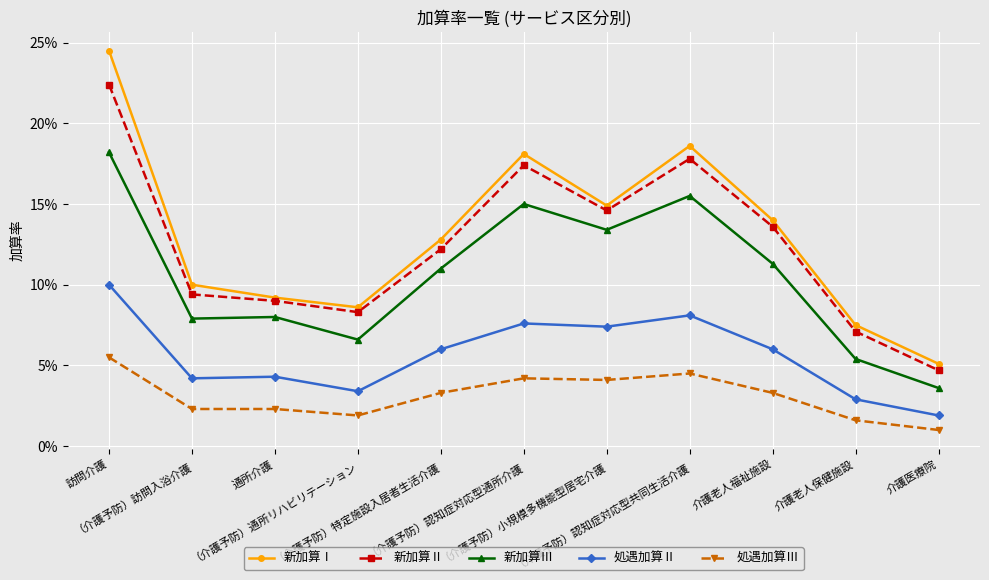

True or false: 新加算Ⅲ and 新加算Ⅱ intersect in this chart.

False